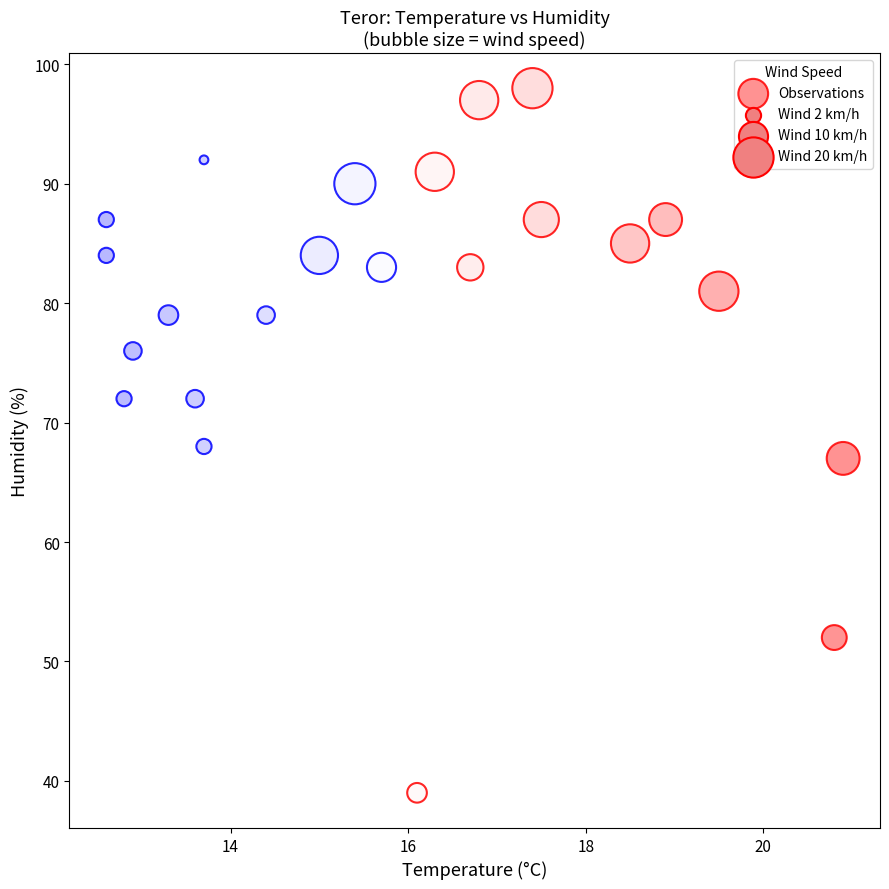

What is the range of Y values (max minus min)?

59